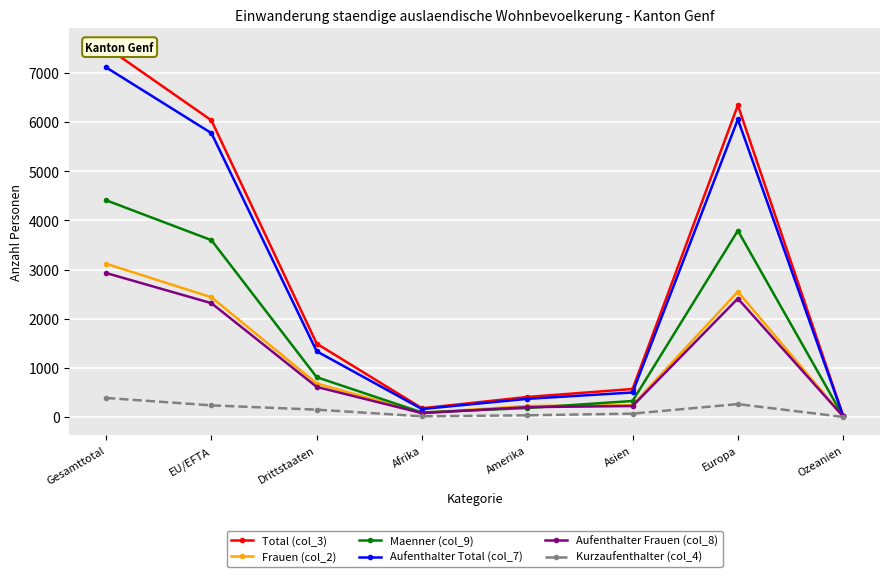

Where is Total (col_3) nearest to the value 3776?

EU/EFTA